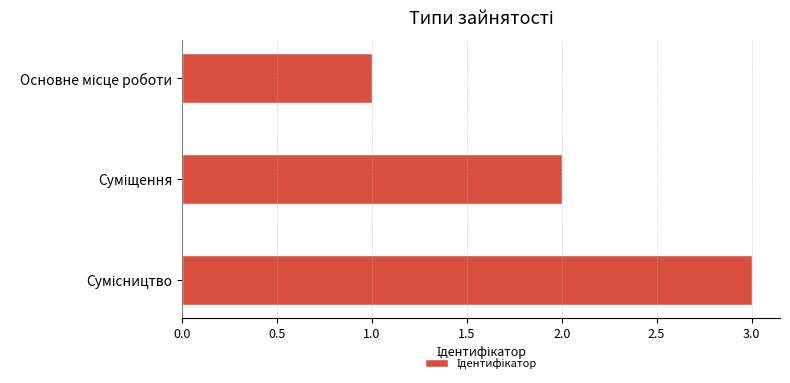

What is the sum of all values?

6